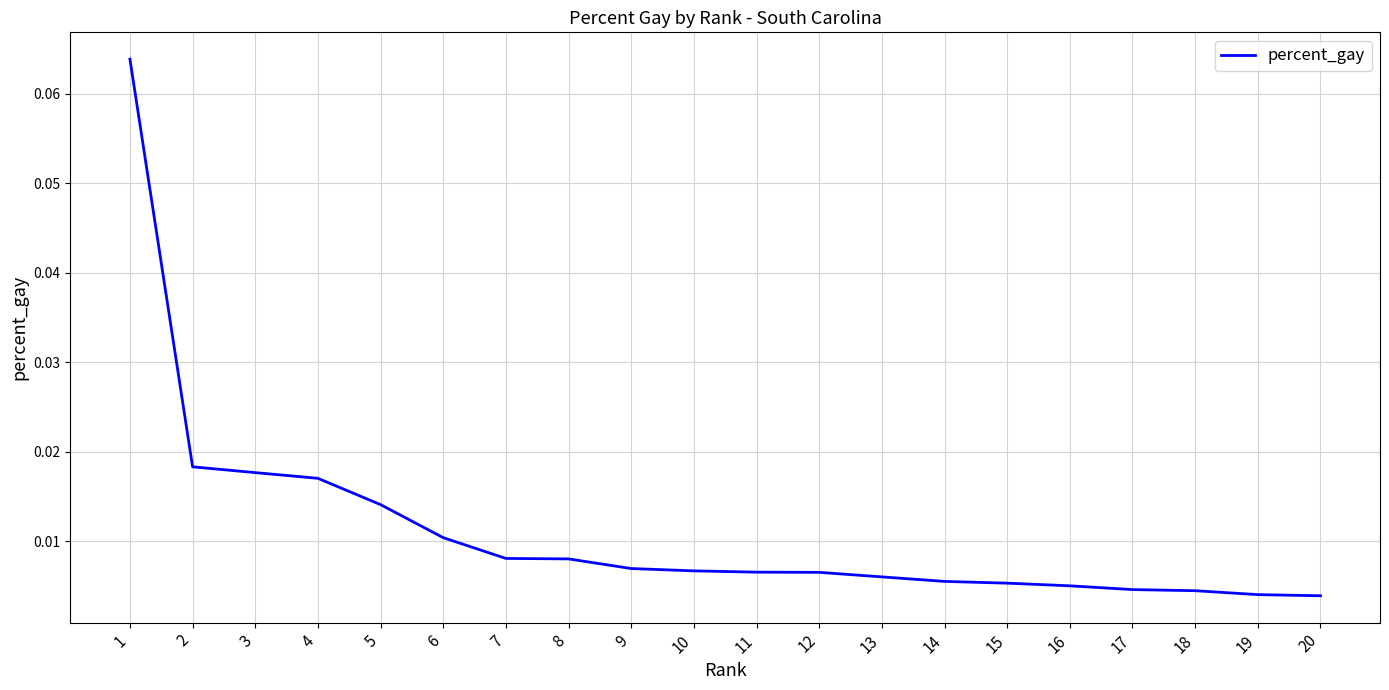

Between 17 and 11, which is larger?

11